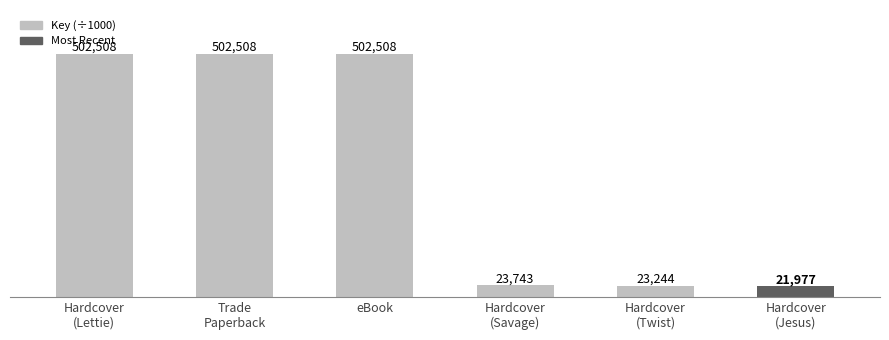

What is the greatest value displayed?

502507.8